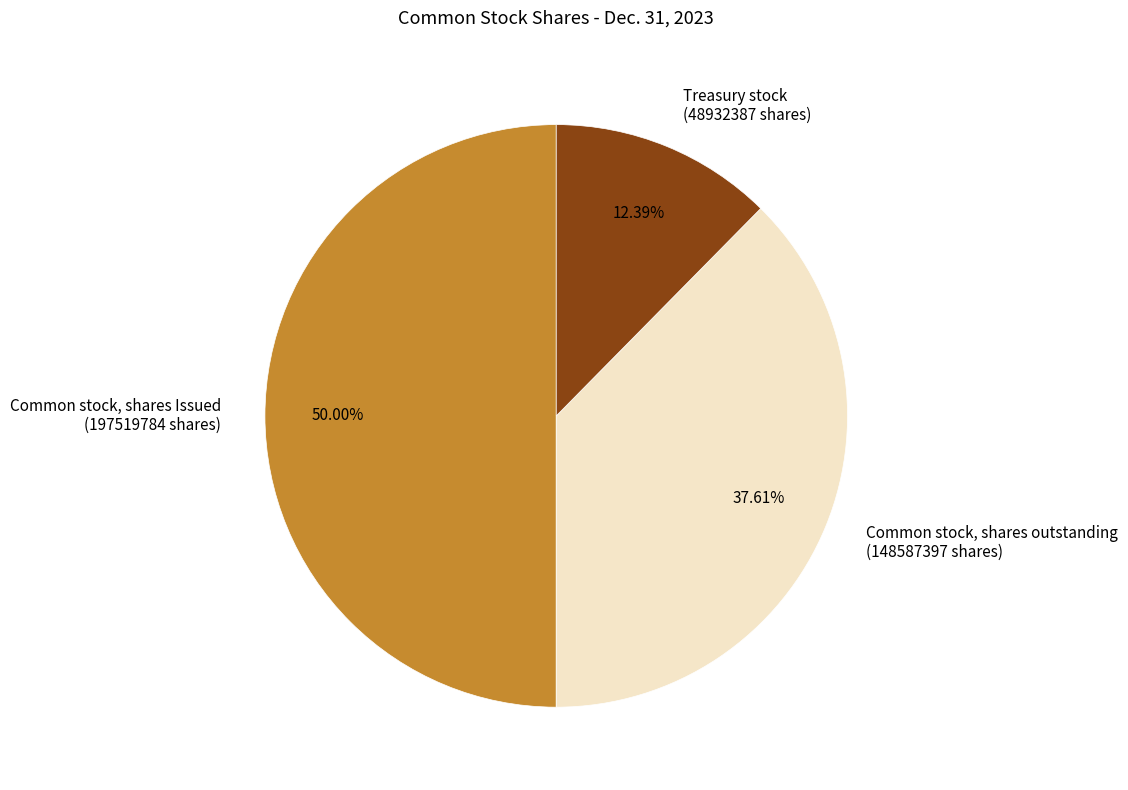

Rank the categories by value from lowest to highest.

Treasury stock, Common stock, shares outstanding, Common stock, shares Issued